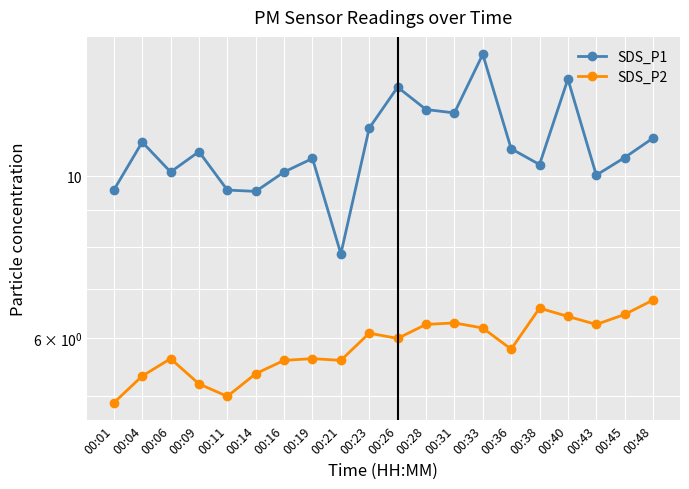

Reading left to right, list all the values displayed in this chart.

SDS_P1: 00:01=9.6	00:04=11.1	00:06=10.1	00:09=10.8	00:11=9.6	00:14=9.5	00:16=10.1	00:19=10.6	00:21=7.8	00:23=11.6	00:26=13.2	00:28=12.3	00:31=12.2	00:33=14.7	00:36=10.9	00:38=10.4	00:40=13.6	00:43=10.0	00:45=10.6	00:48=11.3
SDS_P2: 00:01=4.9	00:04=5.3	00:06=5.6	00:09=5.2	00:11=5.0	00:14=5.4	00:16=5.6	00:19=5.6	00:21=5.6	00:23=6.1	00:26=6.0	00:28=6.3	00:31=6.3	00:33=6.2	00:36=5.8	00:38=6.6	00:40=6.4	00:43=6.3	00:45=6.5	00:48=6.8